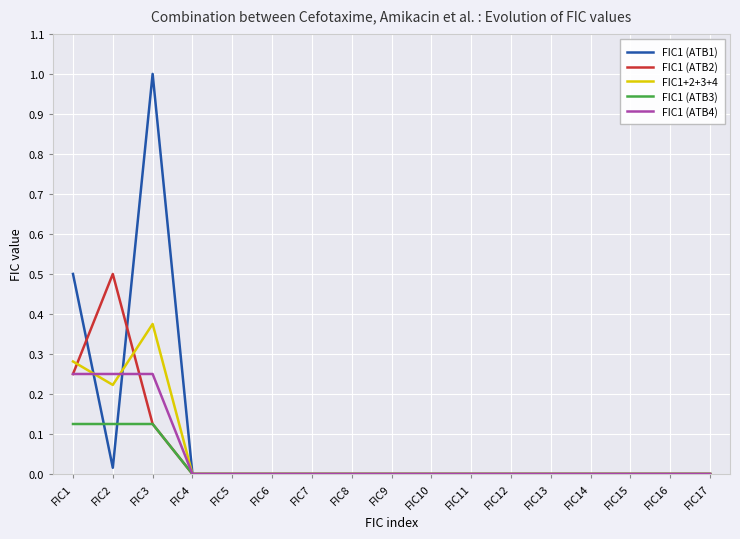

Rank the series by their maximum value, from lowest to highest.

FIC1 (ATB3), FIC1 (ATB4), FIC1+2+3+4, FIC1 (ATB2), FIC1 (ATB1)